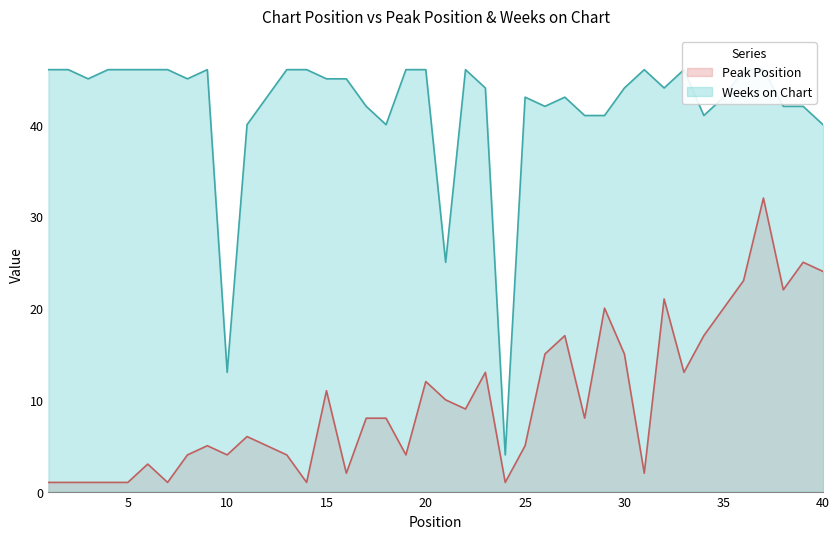

Reading left to right, extract all data points from this chart.

Peak Position: 1=1	2=1	3=1	4=1	5=1	6=3	7=1	8=4	9=5	10=4	11=6	12=5	13=4	14=1	15=11	16=2	17=8	18=8	19=4	20=12	21=10	22=9	23=13	24=1	25=5	26=15	27=17	28=8	29=20	30=15	31=2	32=21	33=13	34=17	35=20	36=23	37=32	38=22	39=25	40=24
Weeks on Chart: 1=46	2=46	3=45	4=46	5=46	6=46	7=46	8=45	9=46	10=13	11=40	12=43	13=46	14=46	15=45	16=45	17=42	18=40	19=46	20=46	21=25	22=46	23=44	24=4	25=43	26=42	27=43	28=41	29=41	30=44	31=46	32=44	33=46	34=41	35=43	36=46	37=46	38=42	39=42	40=40